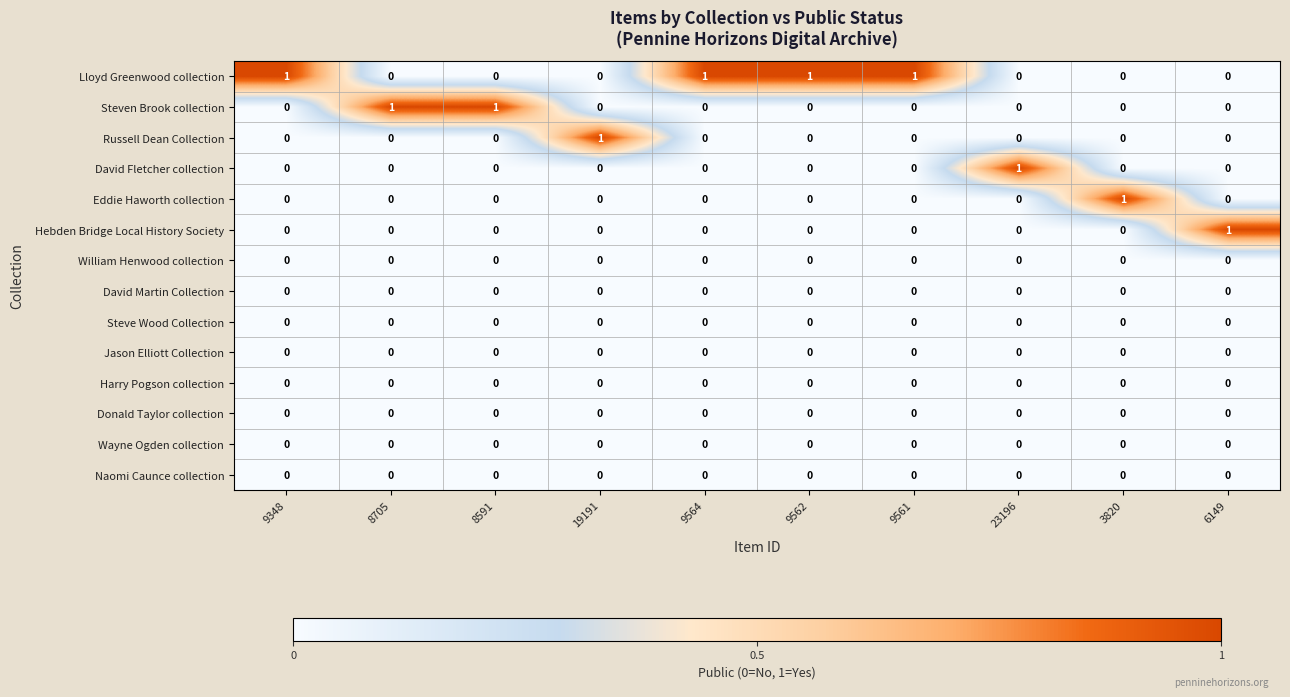

Is it true that Harry Pogson collection equals 0 at 6149?

True